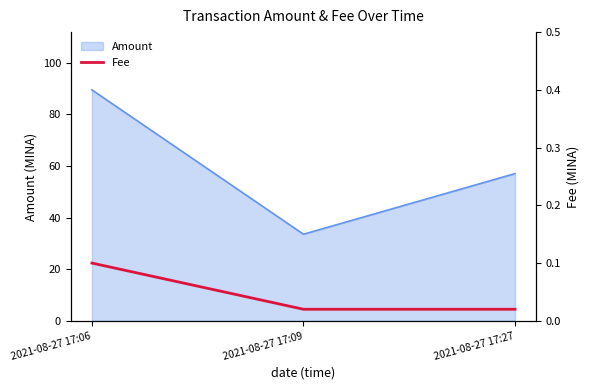

True or false: Amount has a value of 151.9 at 2021-08-27 17:06.

False